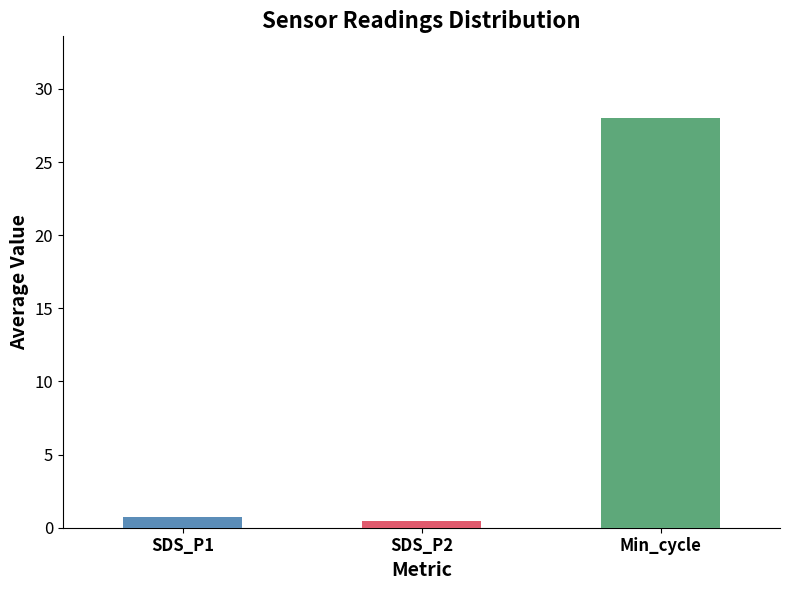

What is the greatest value displayed?

28.0